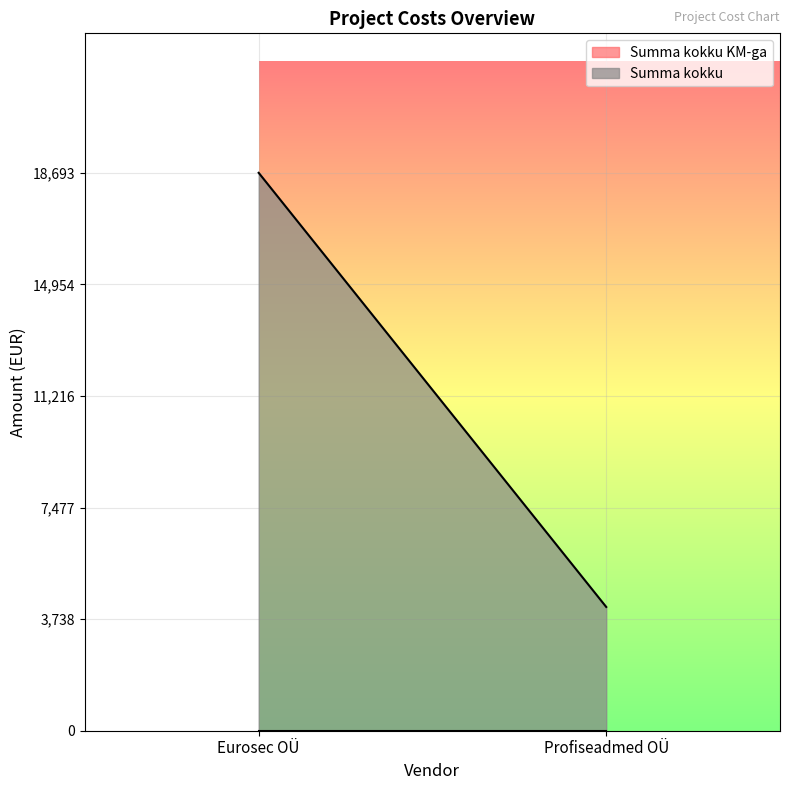

How many lines are shown in the chart?

2